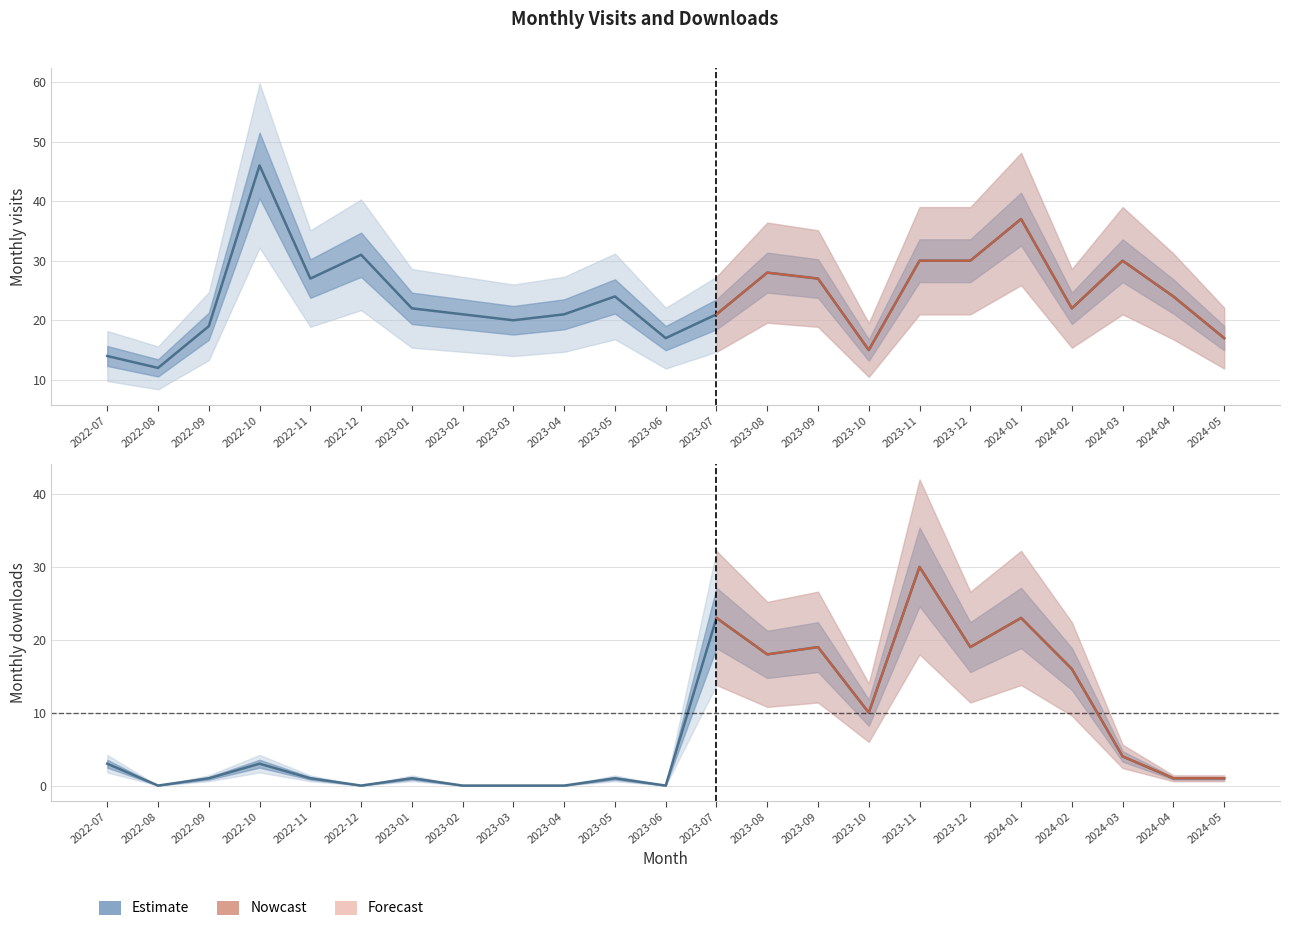

At which label does Estimate (visits) first exceed 22?

2022-10